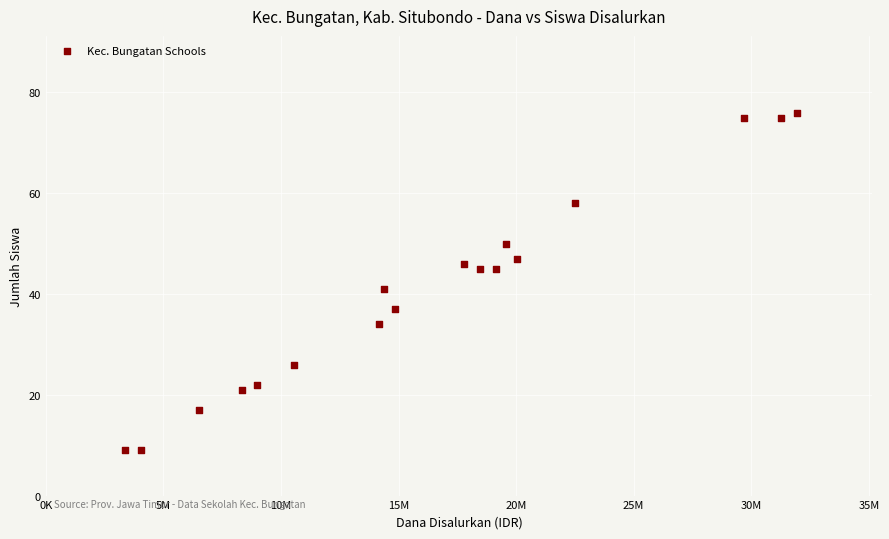

What Y value in the scatter plot is closest to 42?

41